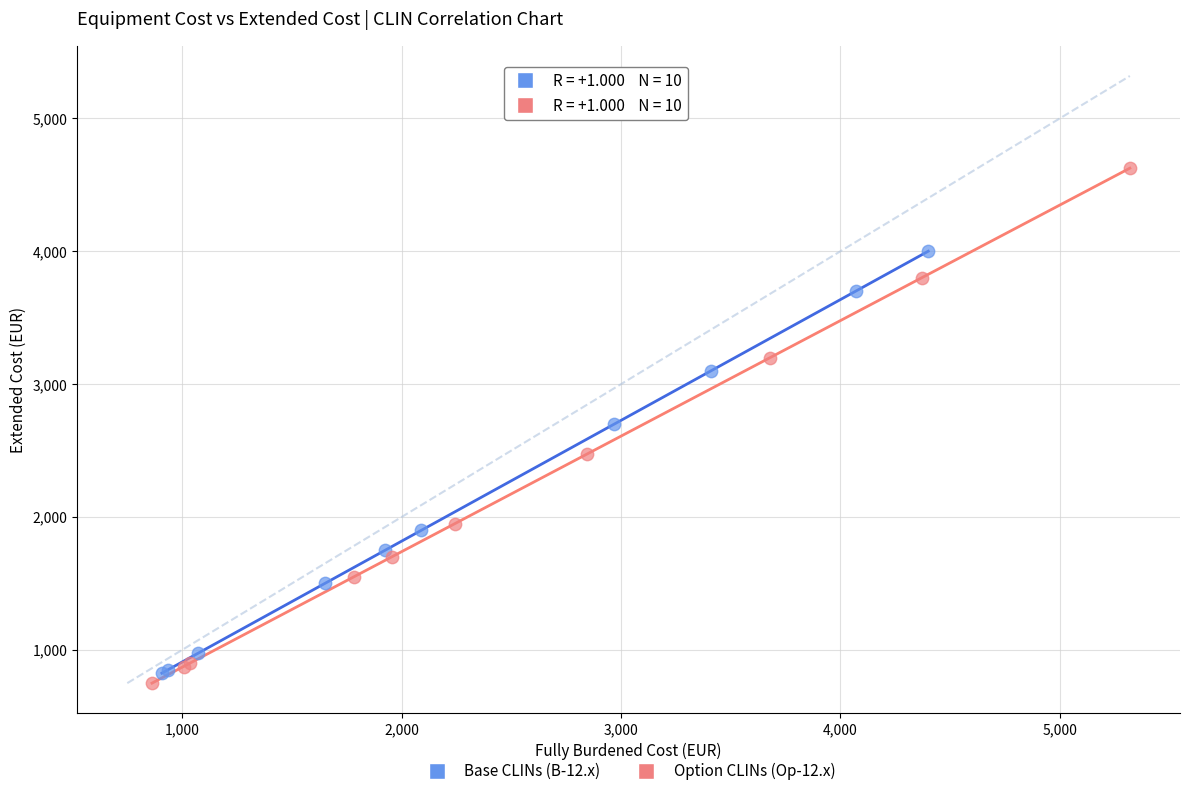

Which series has the widest spread of Y values?

Option CLINs (Op-12.x)